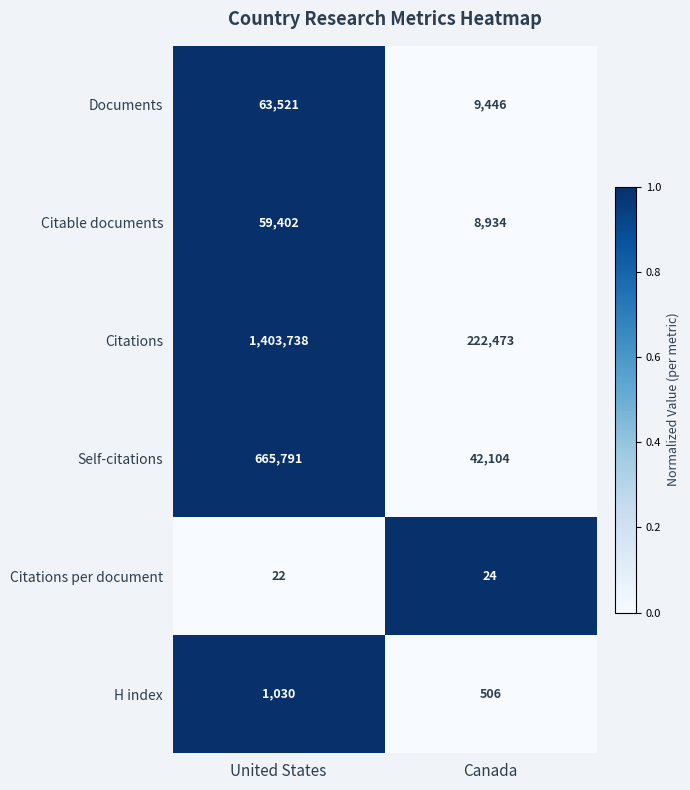

Which series has the largest total across all categories?

Citations